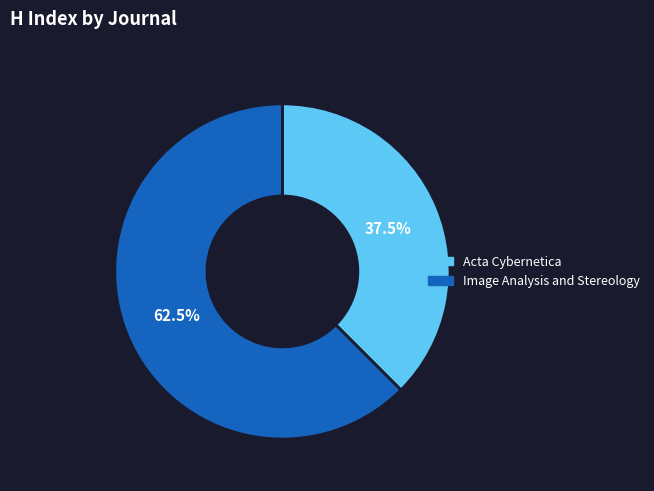

Count the number of slices in the pie.

2